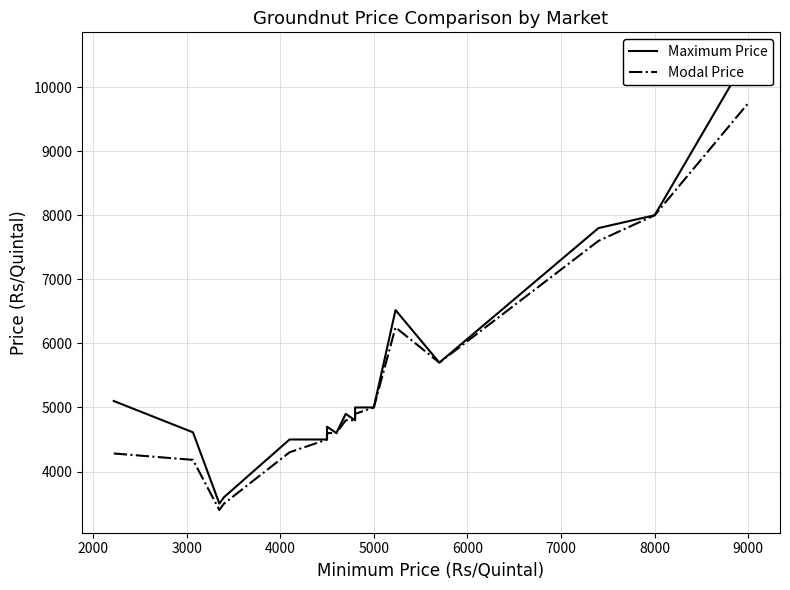

Which series has the largest total across all categories?

Maximum Price